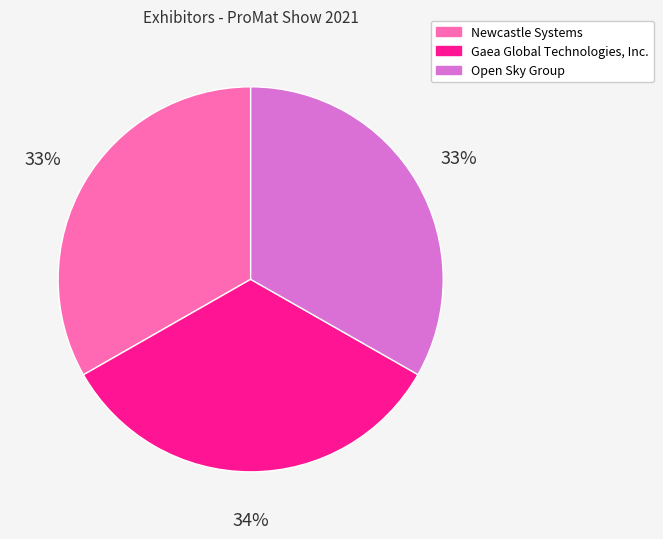

Does any single category account for the majority?

No